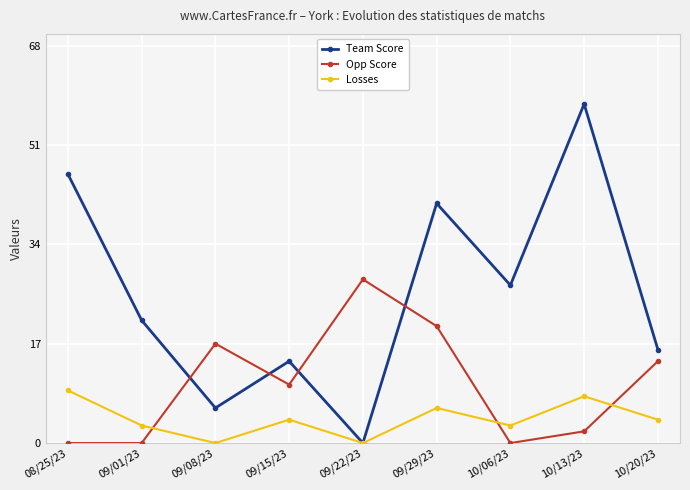

Read the Losses value at 09/29/23.

6